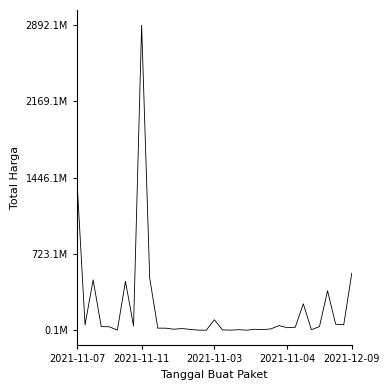

Reading left to right, extract all data points from this chart.

1425867900	49730040	477600000	34000000	32441200	577875	464002100	39440000	2892122000	493000000	19175000	18900000	9180000	15513960	7401240	333600	78000	98772570	2772000	265000	4672200	182000	8742500	5129000	12453900	43859200	23653000	27412000	250350000	4350000	34292000	373404000	56152800	51601000	541071000